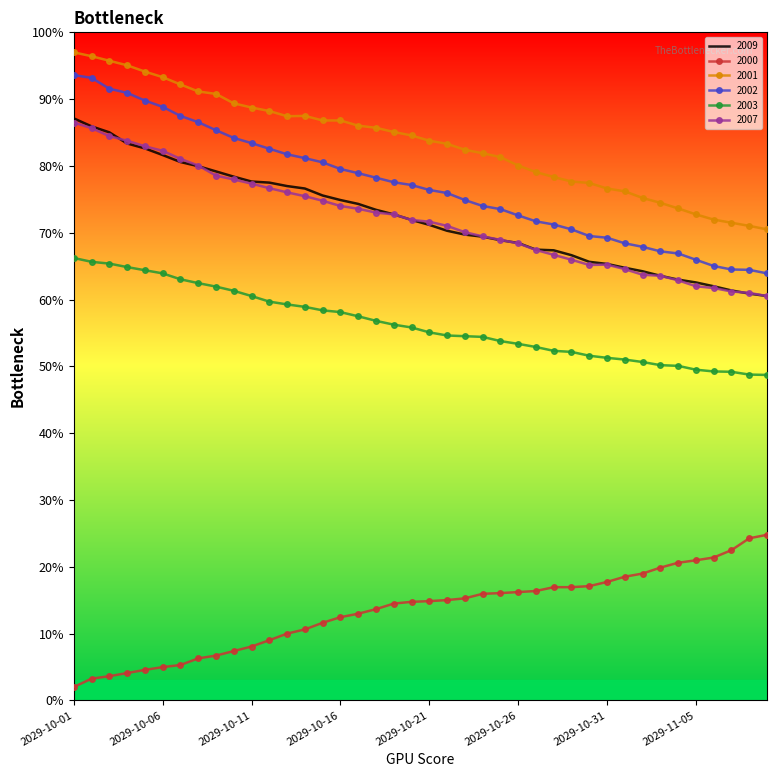

True or false: 2001 and 2009 intersect in this chart.

False